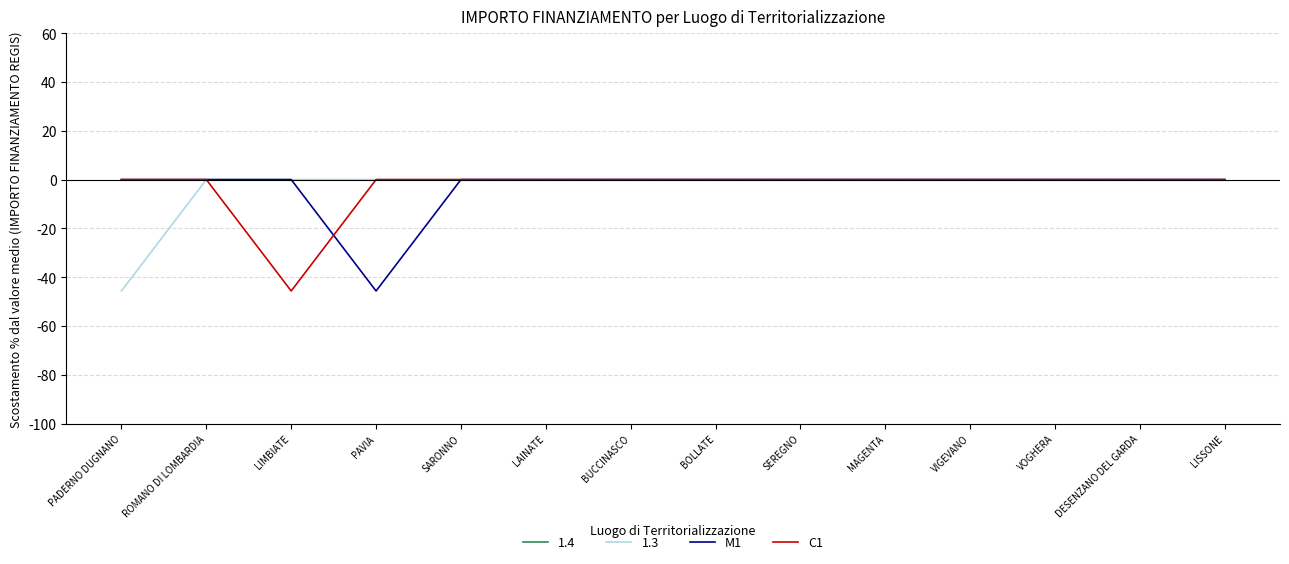

True or false: C1 has a value of 0.0 at PAVIA.

True